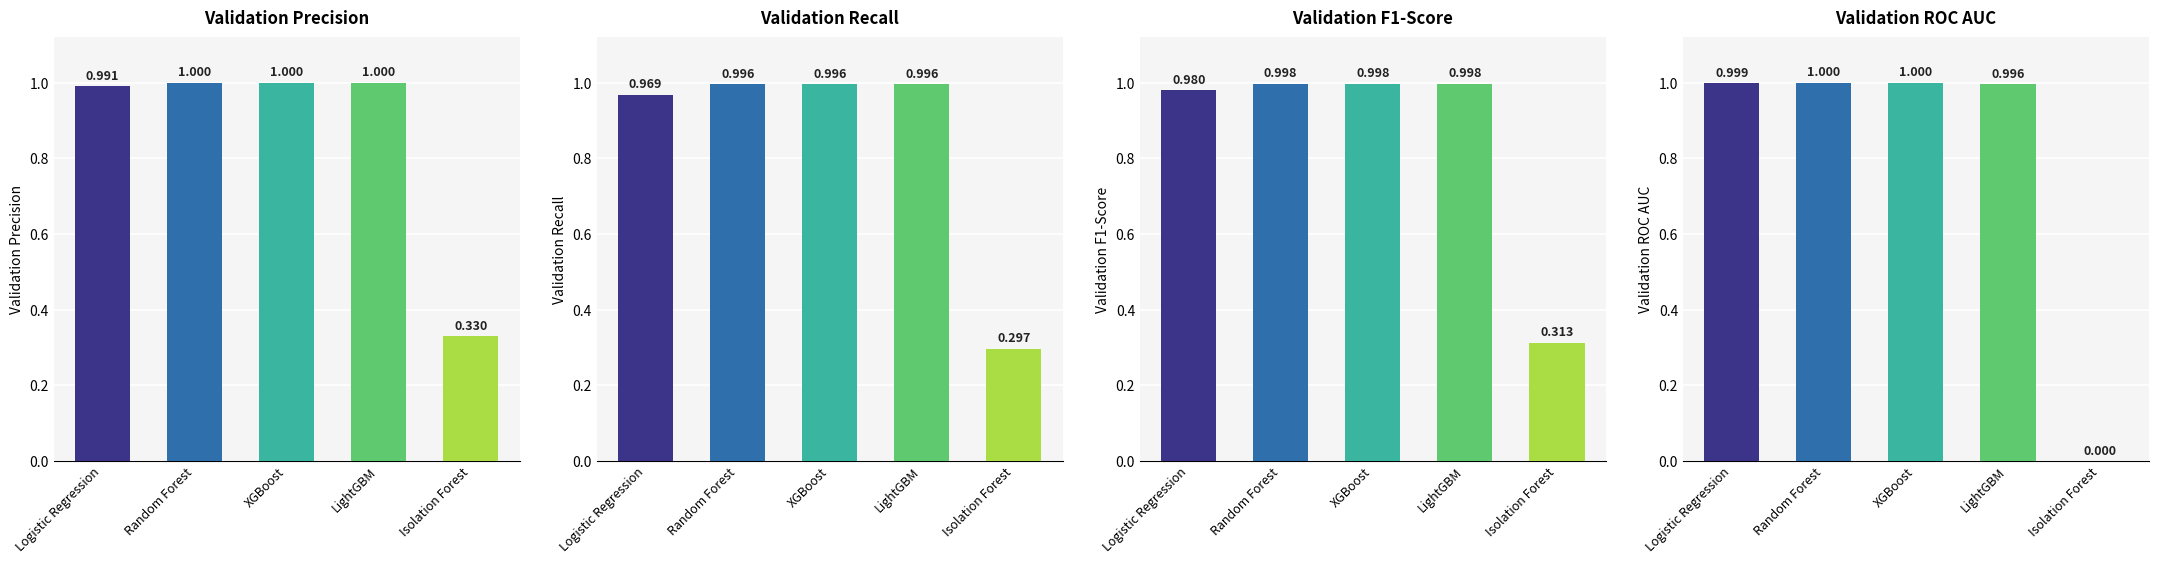

What are all the series names shown in the legend?

Validation Precision, Validation Recall, Validation F1-Score, Validation ROC AUC